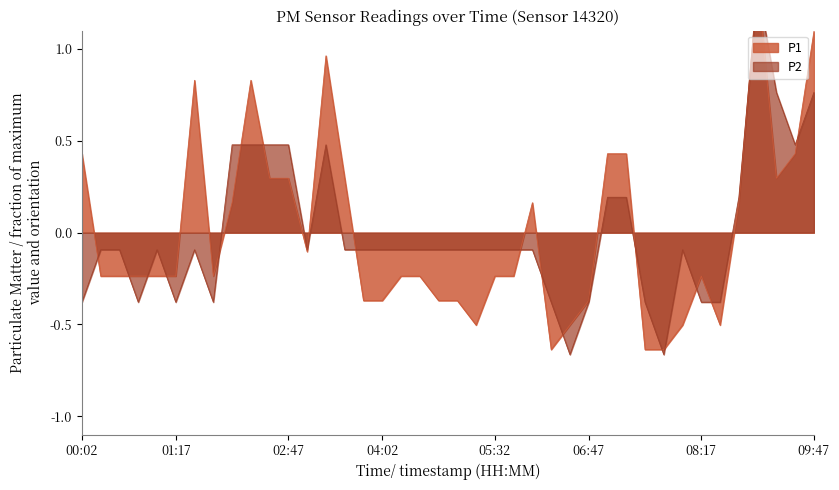

What value does the P1 series have at 07:02?

0.4